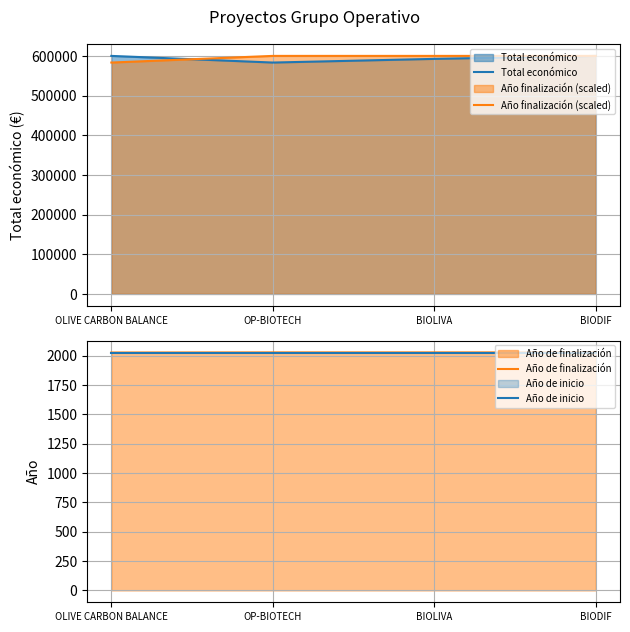

What is the label of the 2nd point from the left?

OP-BIOTECH